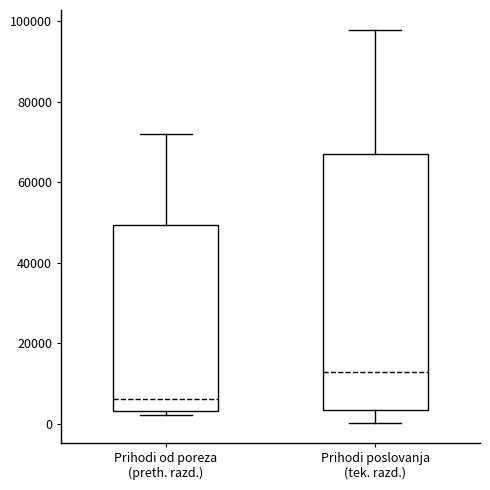

Where is the upper edge of the box for Prihodi od poreza (preth. razd.) on the y-axis? The values are not printed on the chart, so give them approximately, as read against the axis.

50000